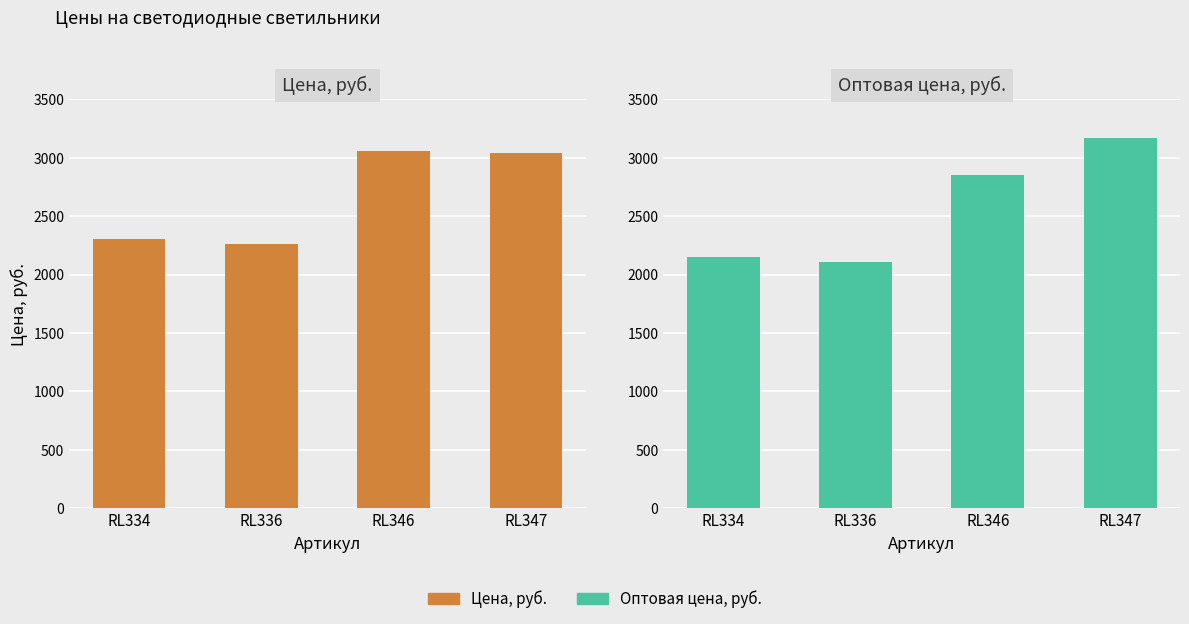

How many series are shown in this chart?

2